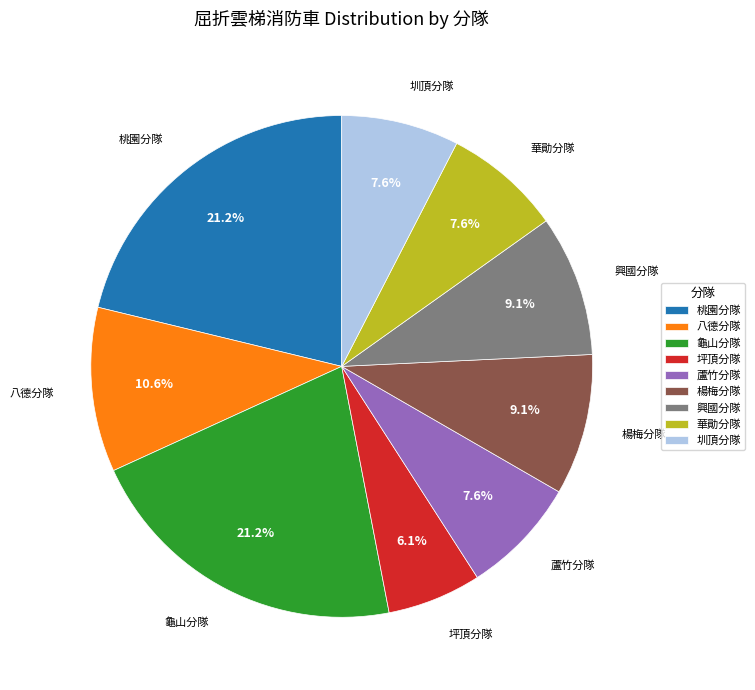

Is there a majority slice in this chart?

No